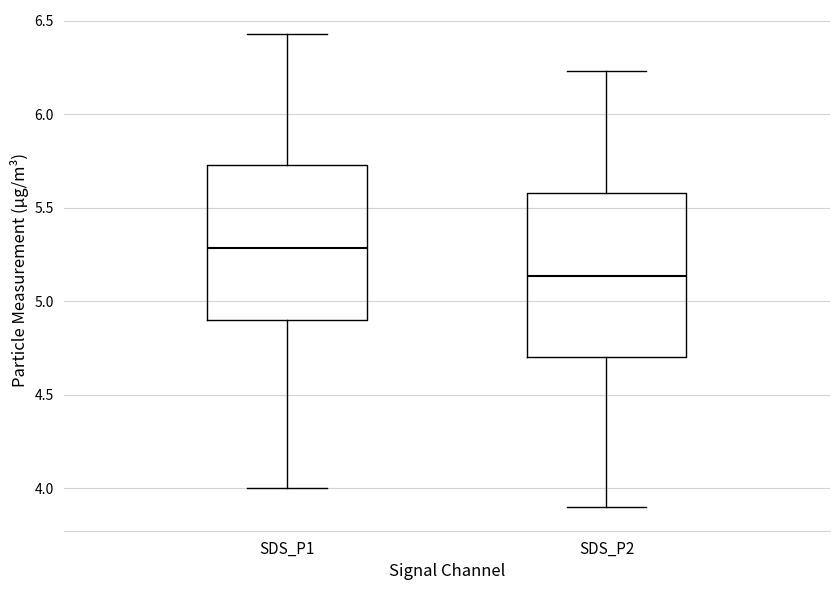

Reading left to right, read every box against the y-axis: the position of its median line, the range the box covers, and the ends of its whiskers. The values are not printed on the chart, so give them approximately, as read against the axis.

SDS_P1: median 5.30, box 4.90 to 5.75, whiskers 4.00 to 6.45
SDS_P2: median 5.15, box 4.70 to 5.60, whiskers 3.90 to 6.25